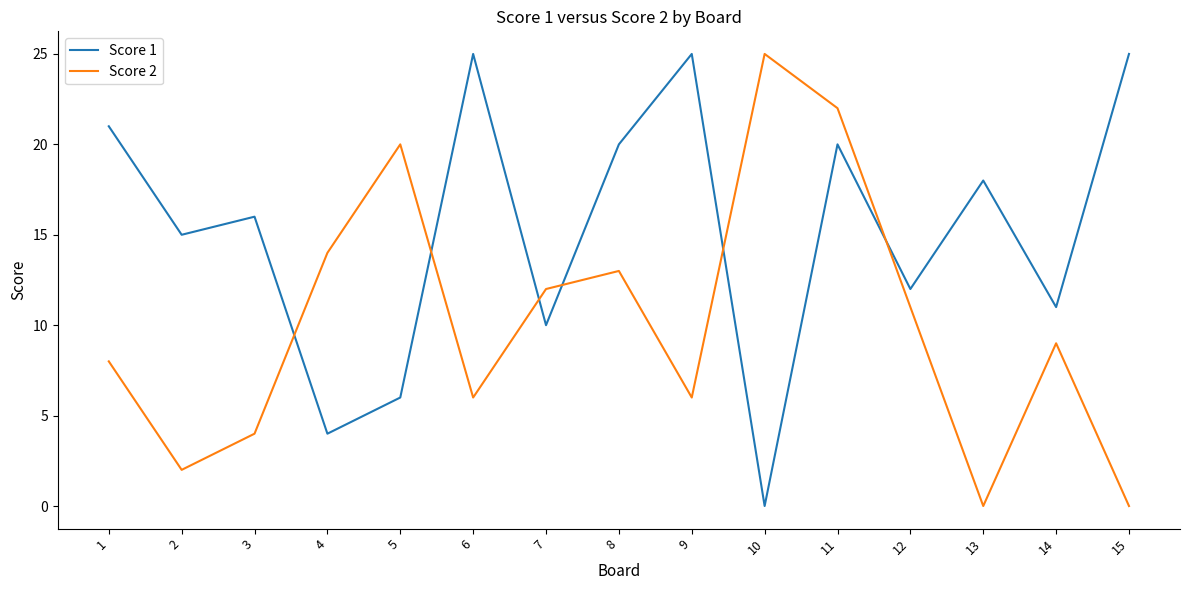

What is the maximum value for Score 1?

25